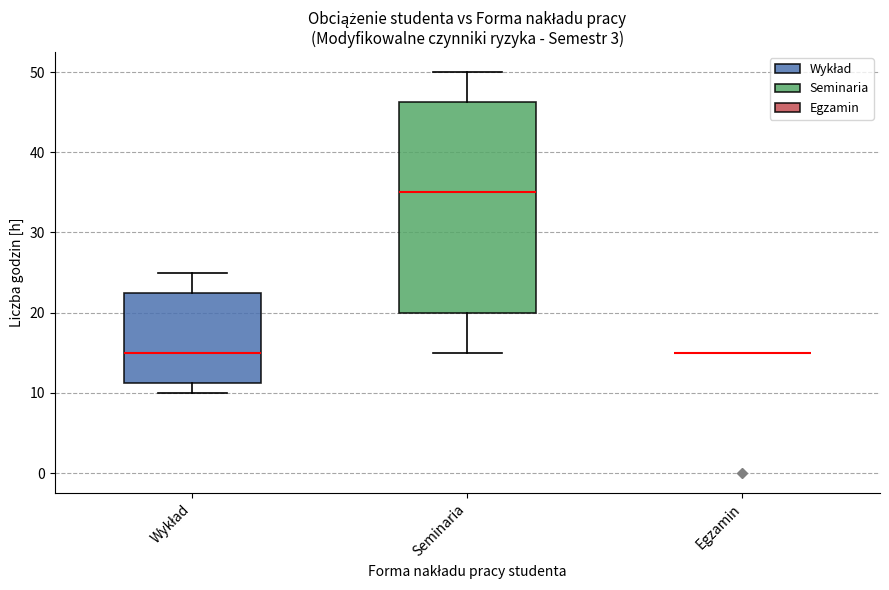

Where does the median line of the box for Wykład sit on the y-axis? The values are not printed on the chart, so give them approximately, as read against the axis.

15